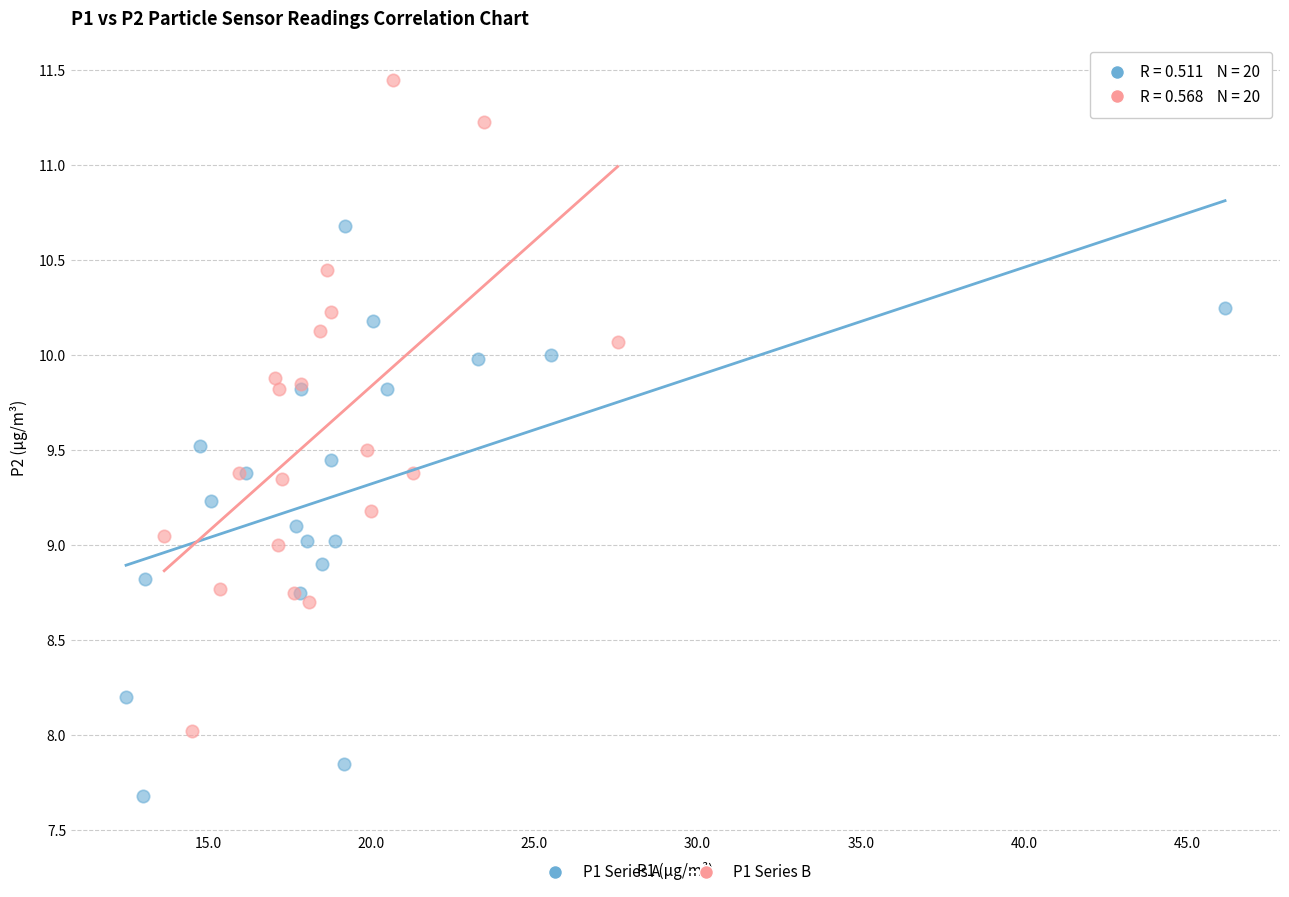

Which series has the widest spread of Y values?

P1 Series B